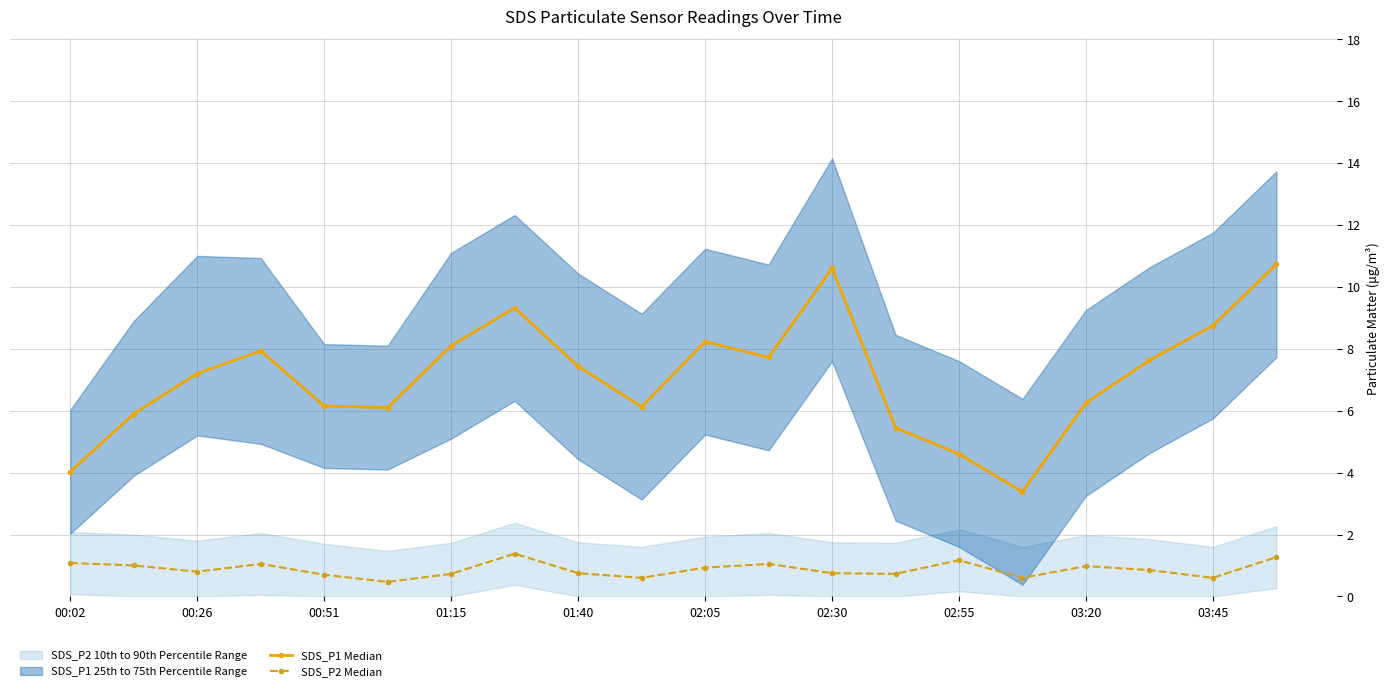

At how many categories does at least one series exceed 3?

20